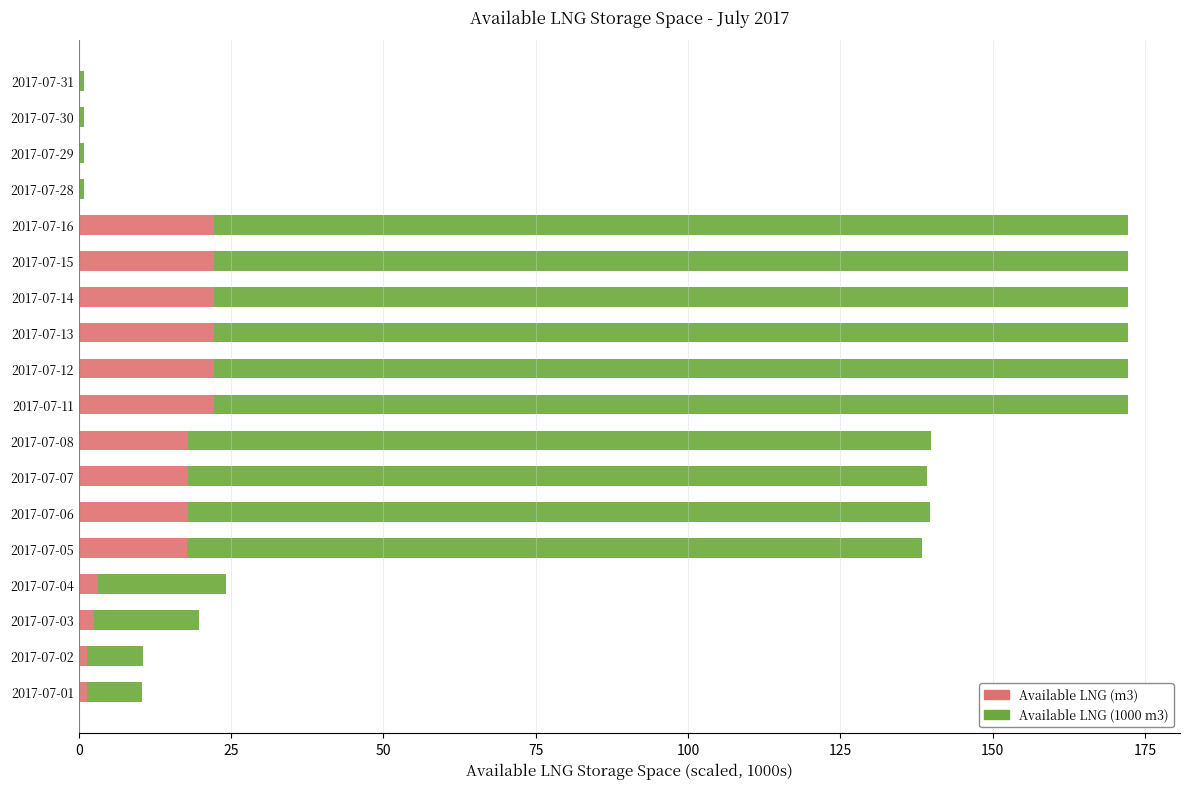

What is the total value across all series at 2017-07-14?

172.2